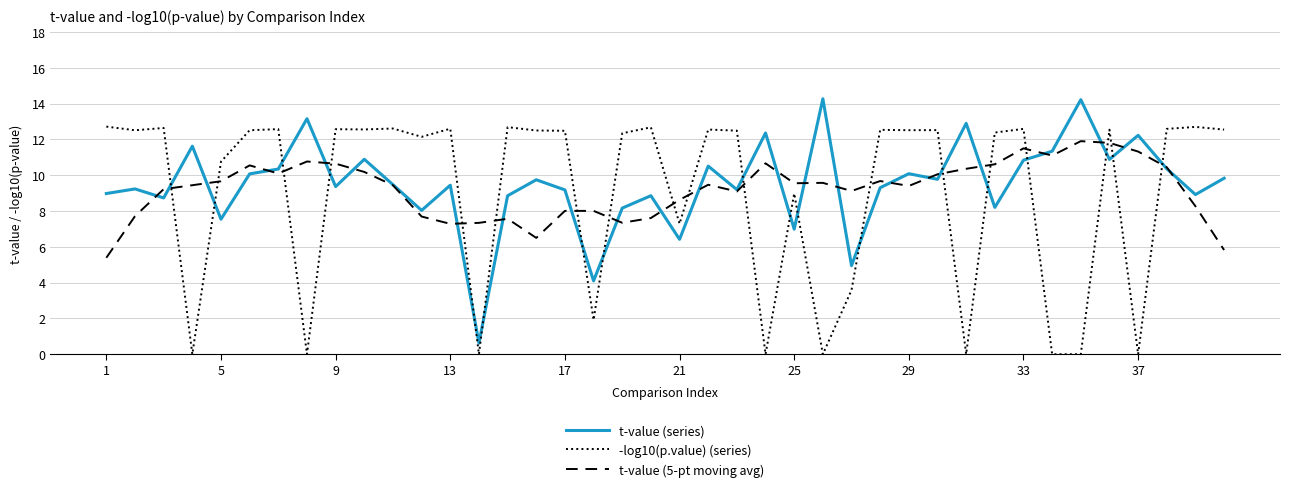

List the series in order of their peak value, lowest first.

t-value (5-pt moving avg), -log10(p.value) (series), t-value (series)